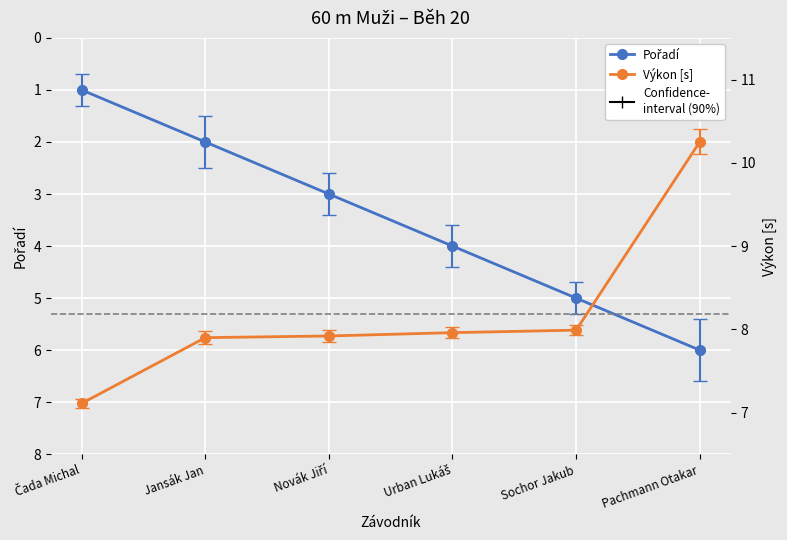

Which series has the largest total across all categories?

Výkon [s]